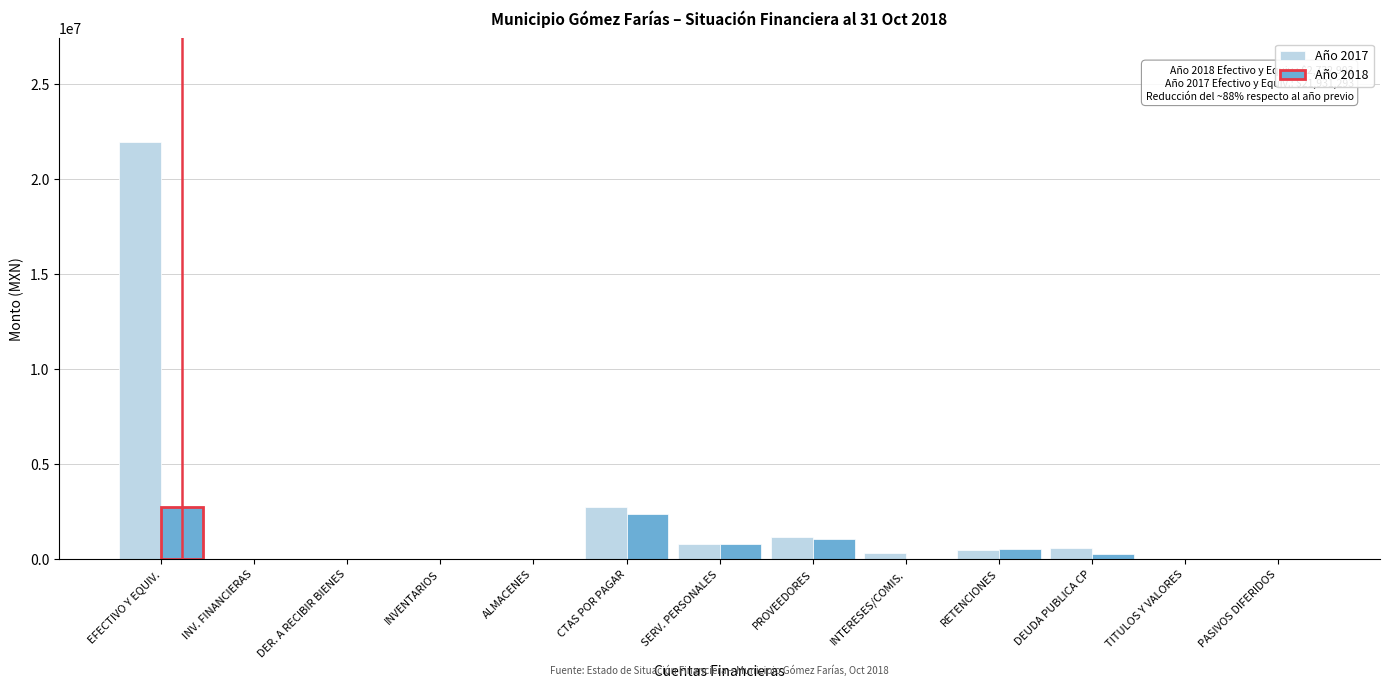

What is the sum of all Año 2017 values?

27988632.5